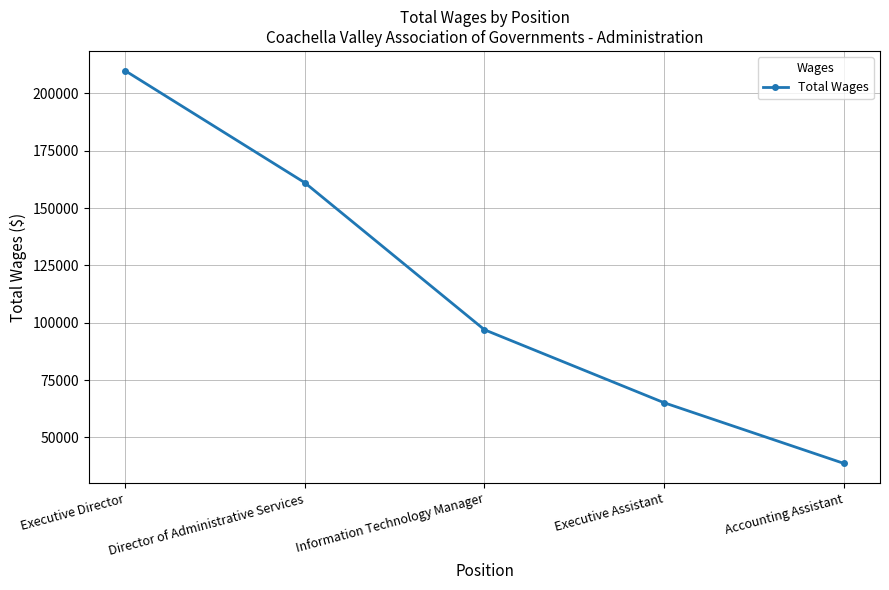

How many data points are less than 96941?

2